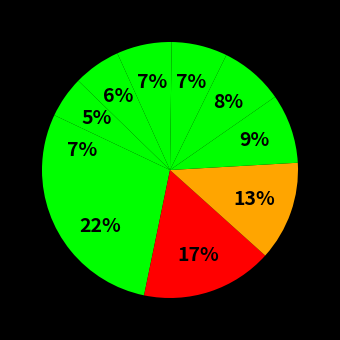

Does any single category account for the majority?

No